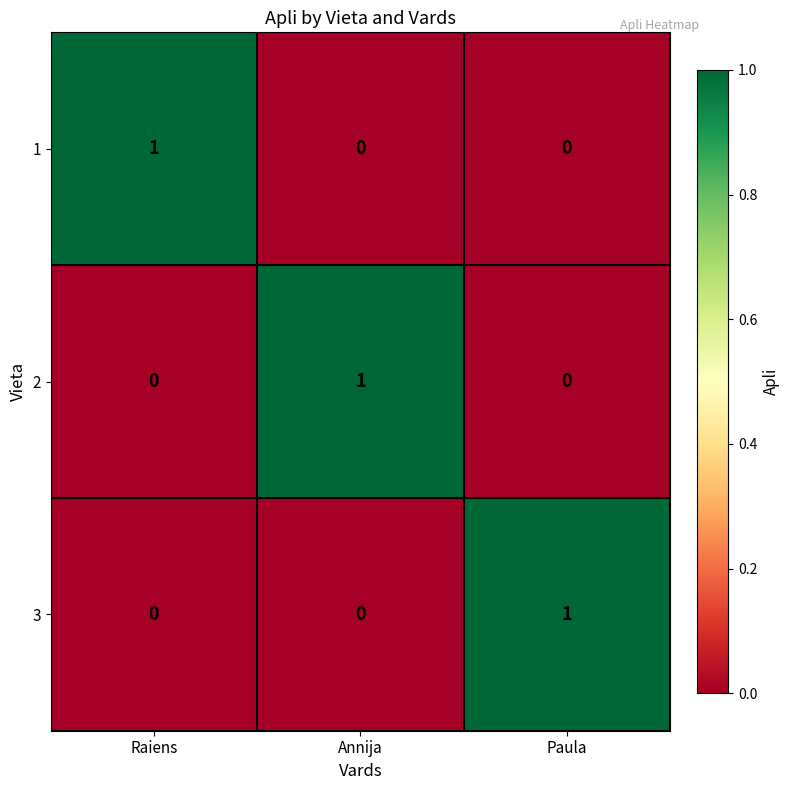

Is the value of 2 at Raiens greater than the value of 1 at Raiens?

No